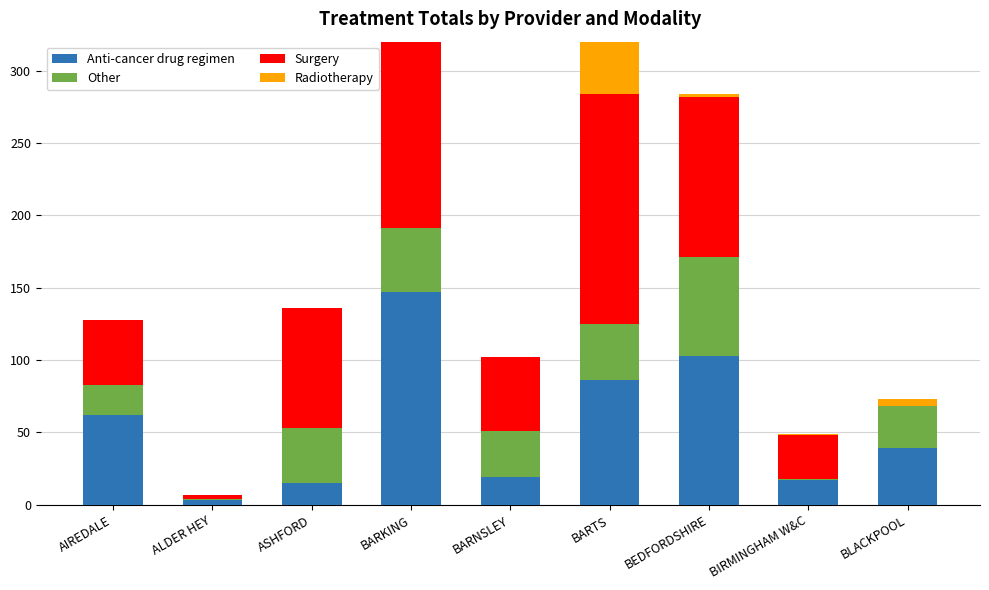

Where does the Other series first go above 32?

ASHFORD